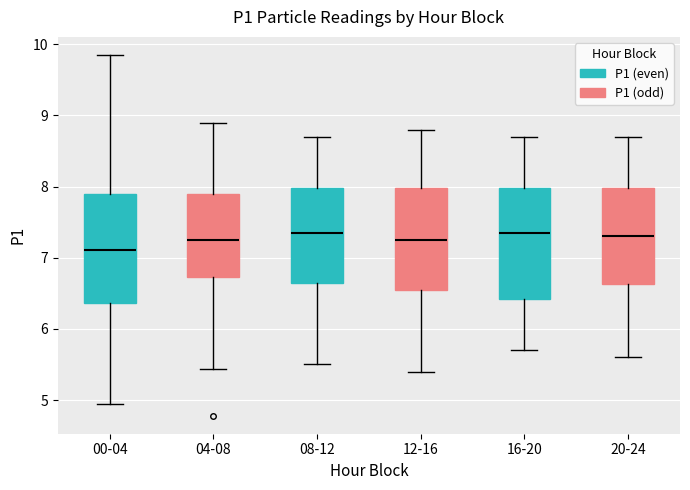

Where does the lower whisker of the box for 04-08 end on the y-axis? The values are not printed on the chart, so give them approximately, as read against the axis.

5.4